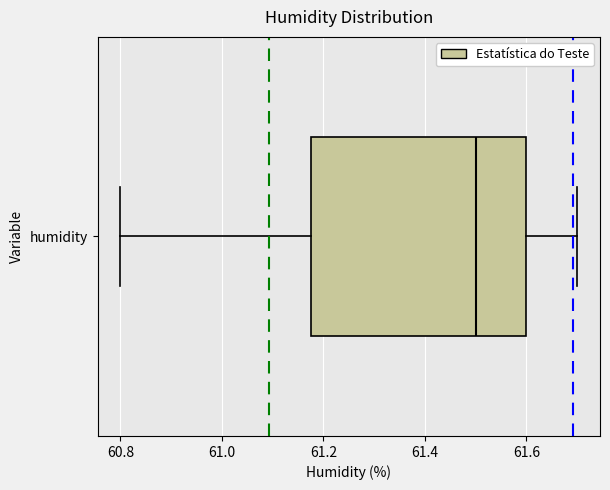

Transcribe this box plot: give where the median line is, the range the box spans, and where the two whiskers end, as read against the x-axis. The values are not printed on the chart, so give them approximately, as read against the axis.

median 61.50, box 61.18 to 61.60, whiskers 60.80 to 61.70